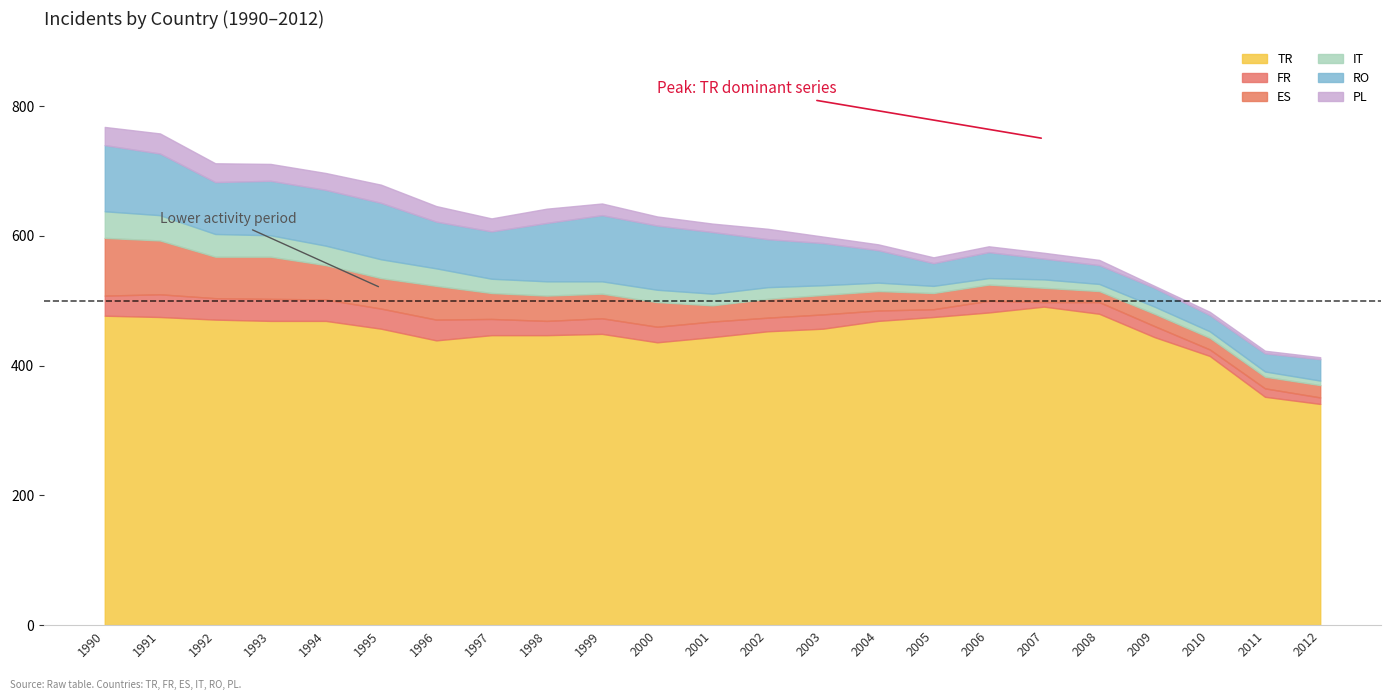

True or false: RO and IT intersect in this chart.

False